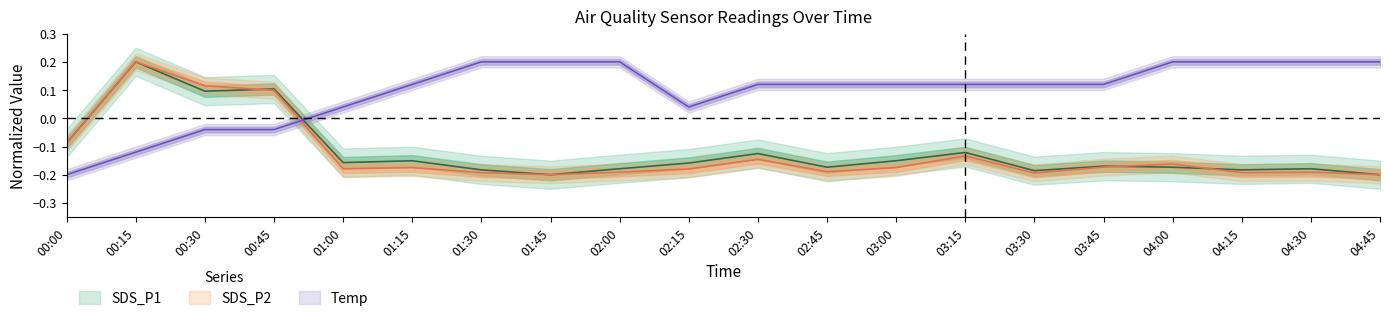

Reading left to right, extract all data points from this chart.

SDS_P1: -0.1	0.2	0.1	0.1	-0.2	-0.2	-0.2	-0.2	-0.2	-0.2	-0.1	-0.2	-0.2	-0.1	-0.2	-0.2	-0.2	-0.2	-0.2	-0.2
SDS_P2: -0.1	0.2	0.1	0.1	-0.2	-0.2	-0.2	-0.2	-0.2	-0.2	-0.1	-0.2	-0.2	-0.1	-0.2	-0.2	-0.2	-0.2	-0.2	-0.2
Temp: -0.2	-0.1	-0.0	-0.0	0.0	0.1	0.2	0.2	0.2	0.0	0.1	0.1	0.1	0.1	0.1	0.1	0.2	0.2	0.2	0.2